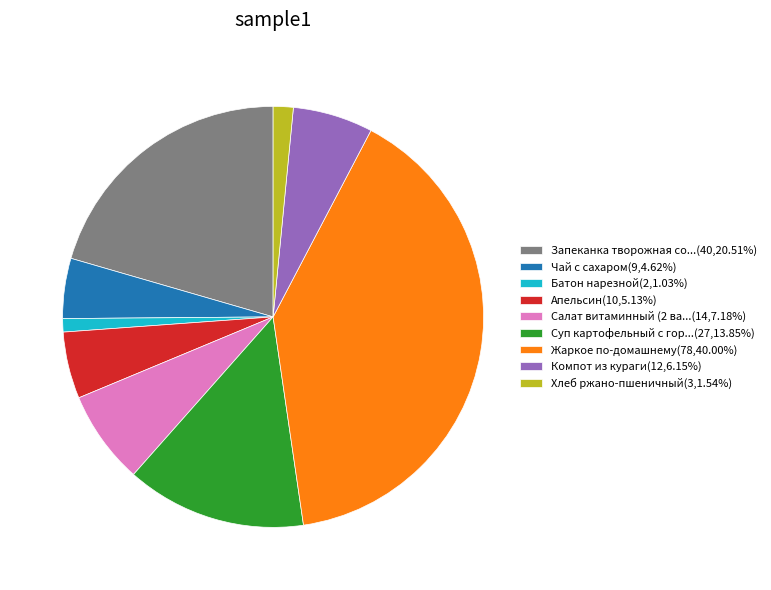

Do Суп картофельный с гор...(27,13.85%) and Чай с сахаром(9,4.62%) together represent more than half of the pie?

No